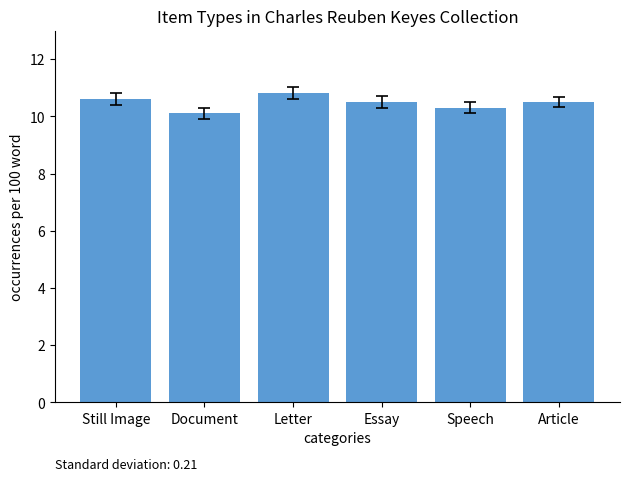

How many series are shown in this chart?

1